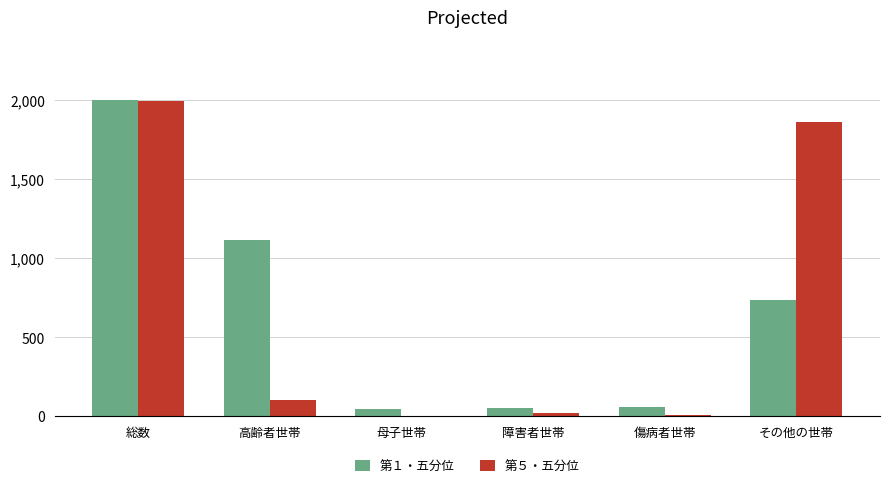

The value of 第１・五分位 at 高齢者世帯 is 1482. True or false?

False